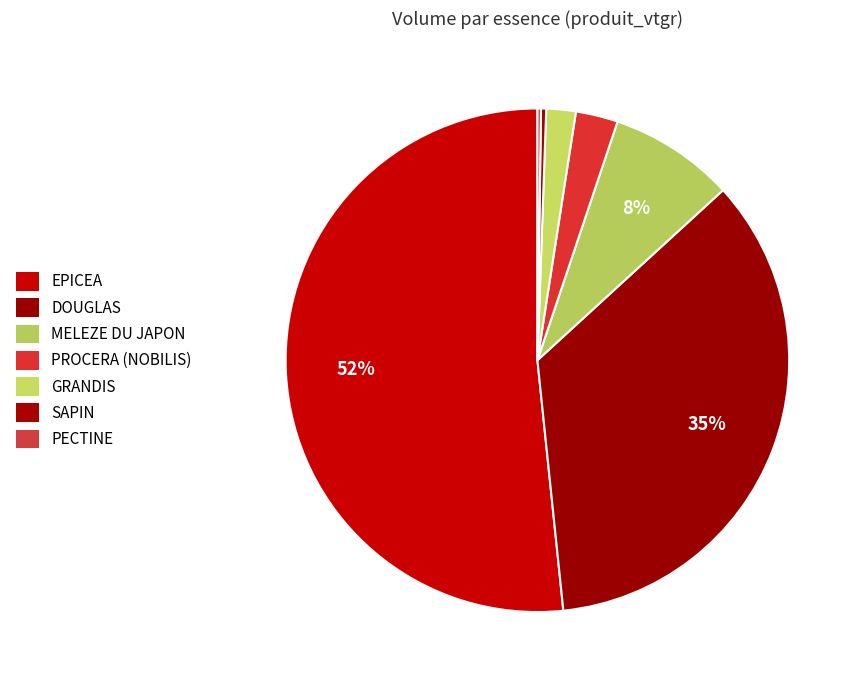

True or false: MELEZE DU JAPON accounts for 1% of the total.

False